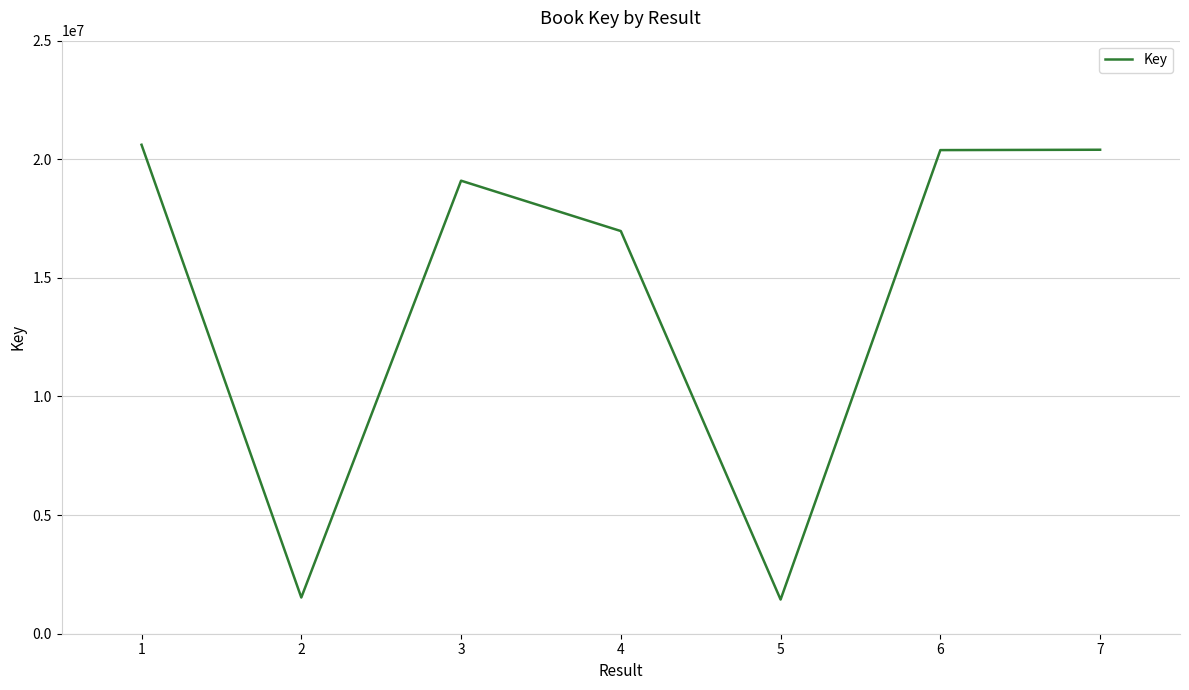

Count the number of data series in this chart.

1